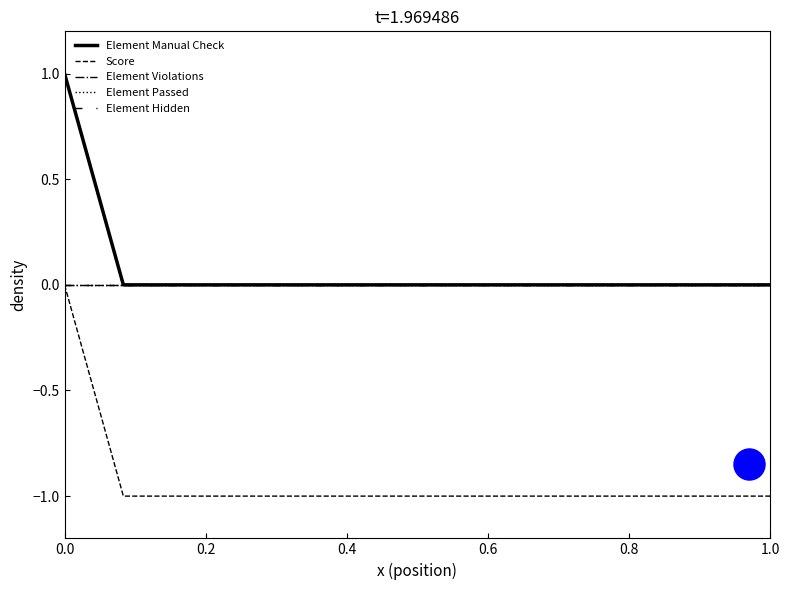

Is the value of Score at 11 greater than the value of Element Manual Check at 1.0?

No